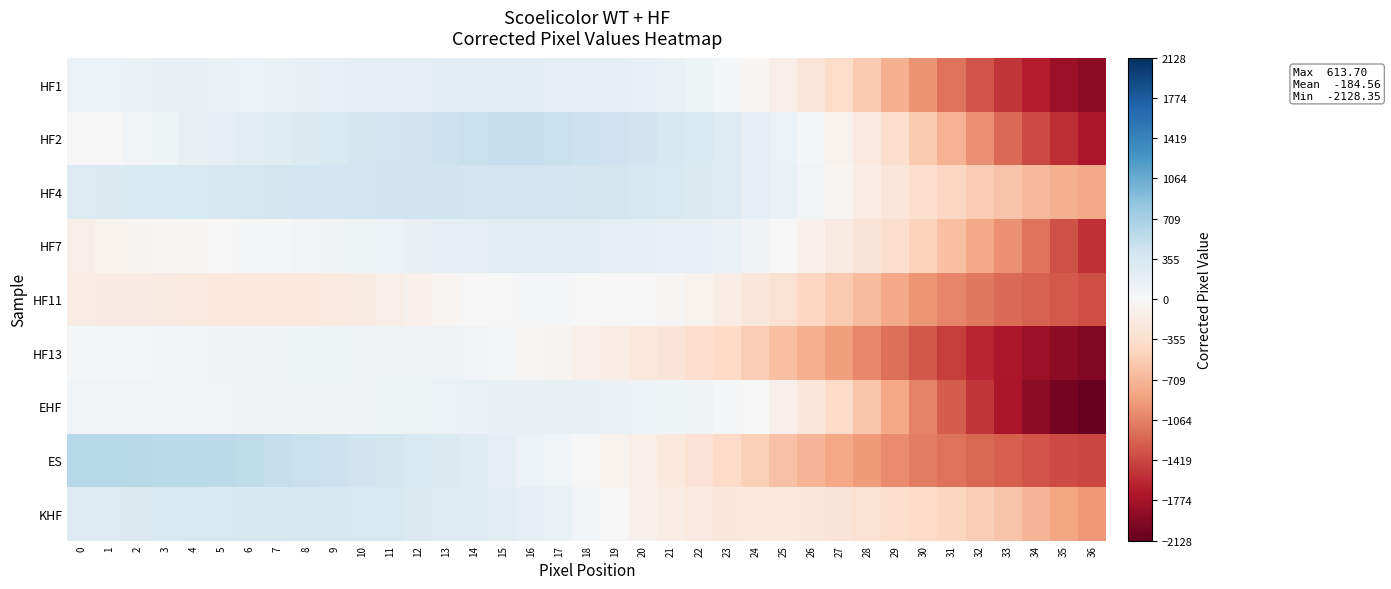

Rank the series at 0 from lowest to highest value.

row_4, row_3, row_1, row_5, row_6, row_0, row_8, row_2, row_7